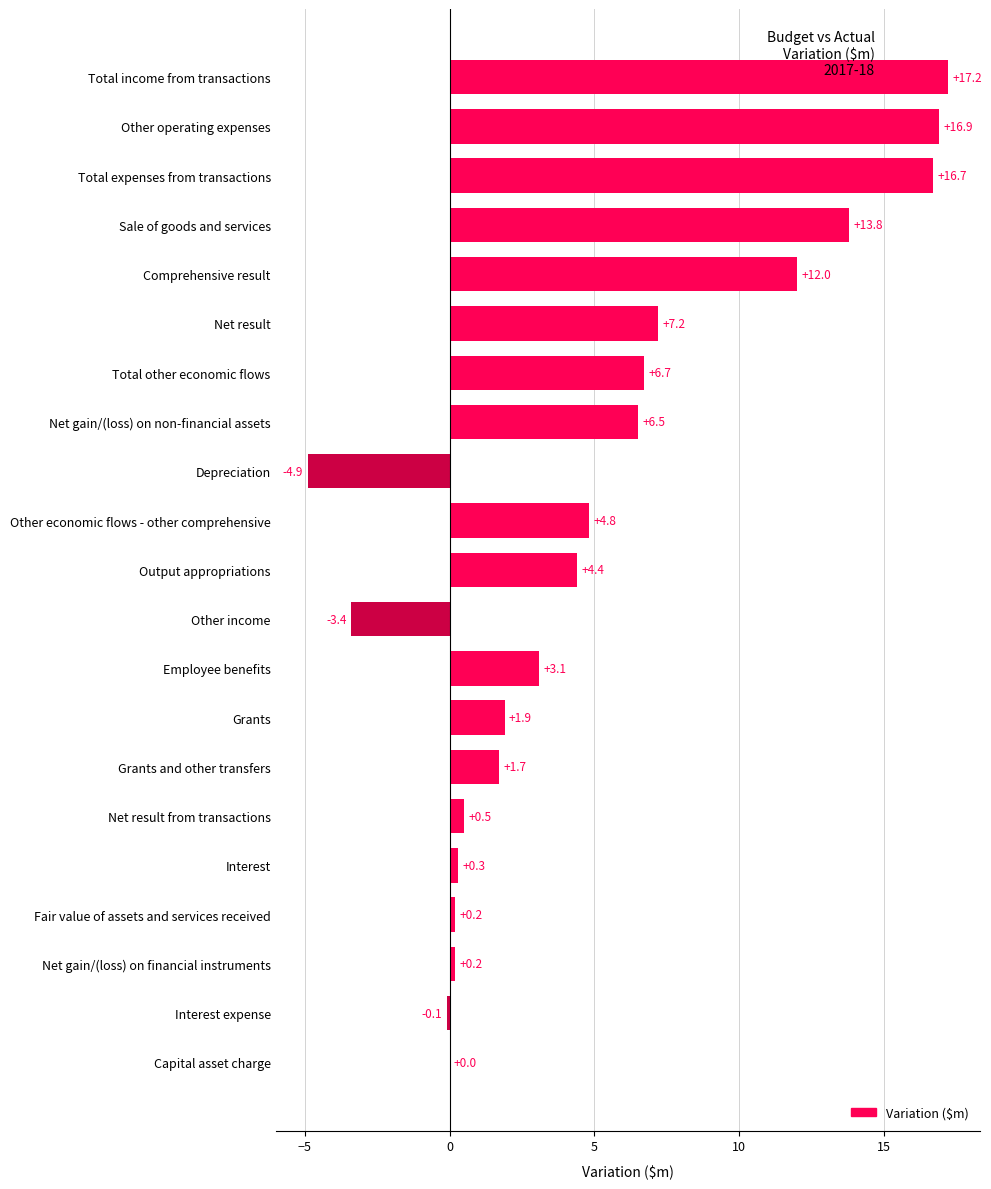

The chart shows a value of 4.4 at Output appropriations. True or false?

True